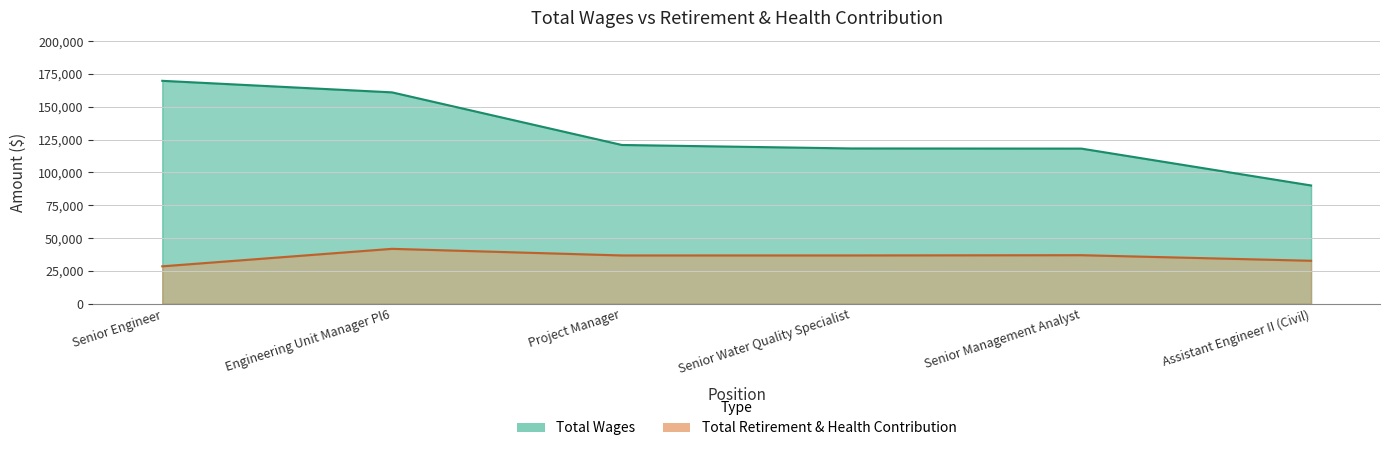

Reading left to right, what are all the values shown in this chart?

Total Wages: 169816	161018	120959	118308	118193	90117
Total Retirement & Health Contribution: 28538	41865	36825	36833	37023	32782